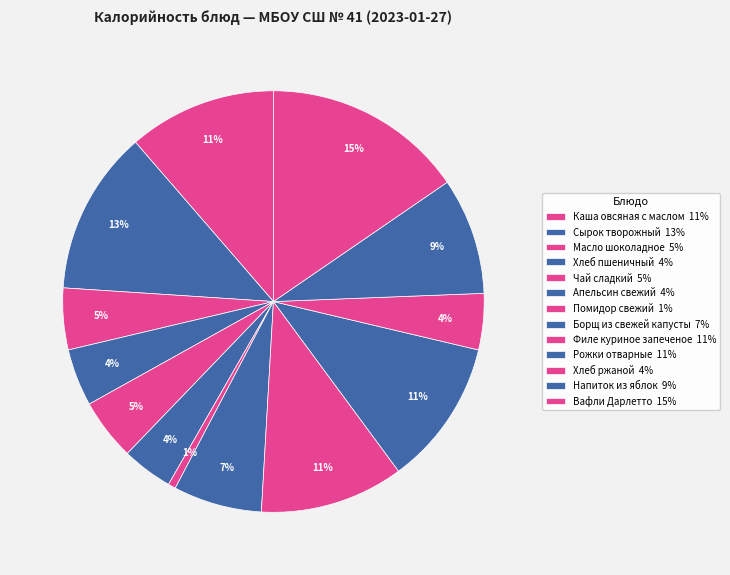

How many segments does this pie chart have?

13